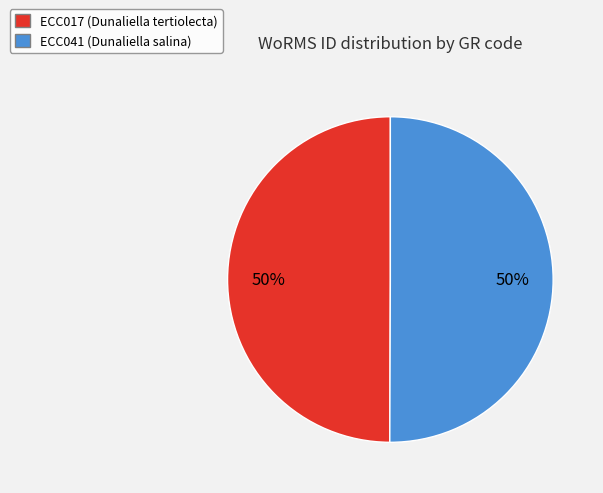

Count the number of slices in the pie.

2